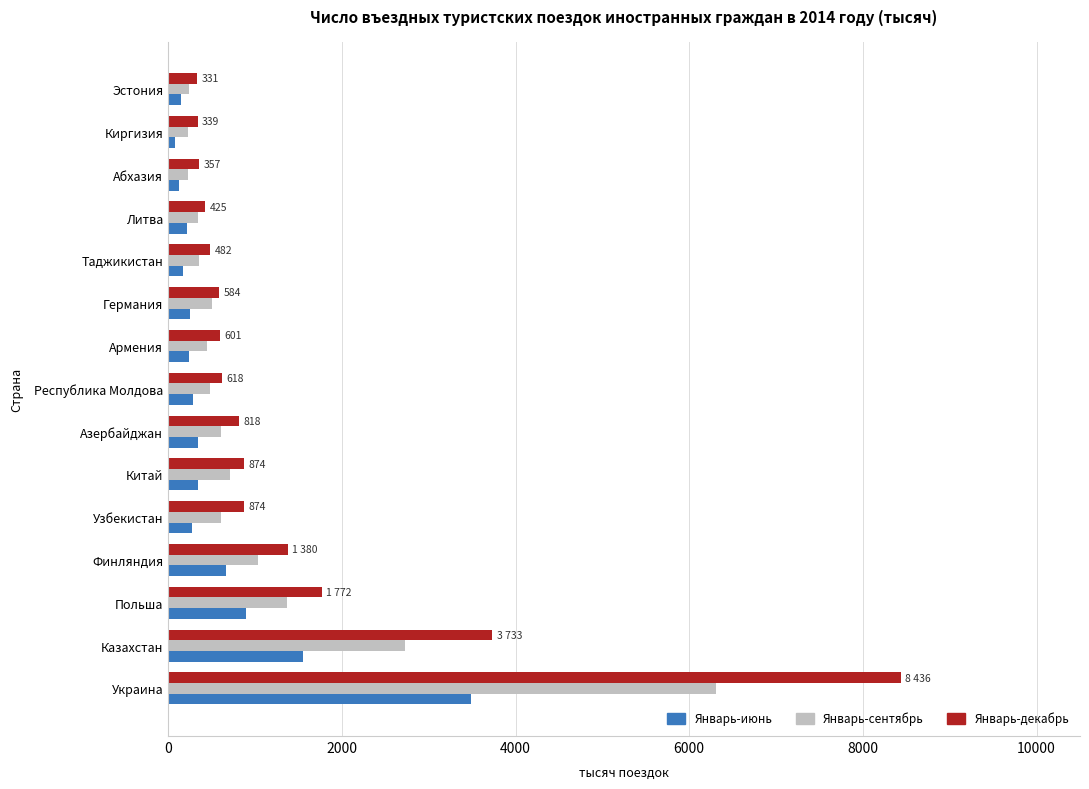

Which series has the largest total across all categories?

Январь-декабрь